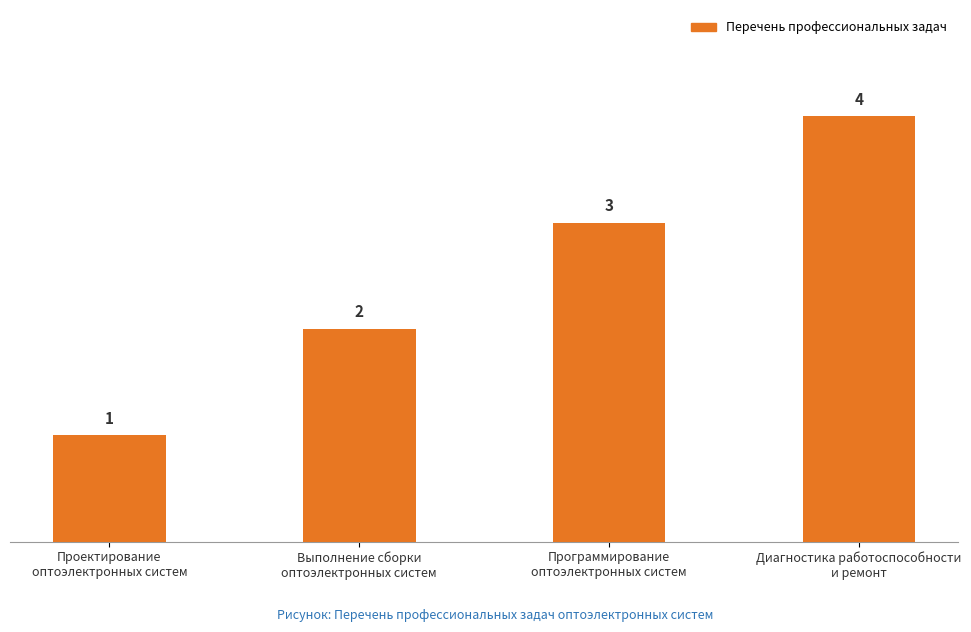

Reading right to left, what are all the values shown in this chart?

Диагностика работоспособности
и ремонт=4	Программирование
оптоэлектронных систем=3	Выполнение сборки
оптоэлектронных систем=2	Проектирование
оптоэлектронных систем=1